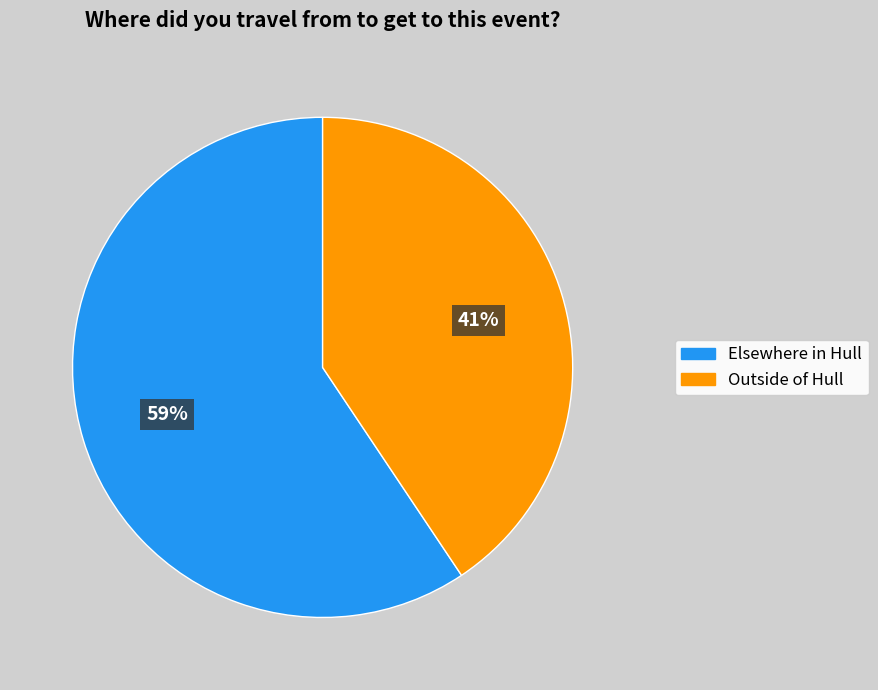

Do Outside of Hull and Elsewhere in Hull together represent more than half of the pie?

Yes